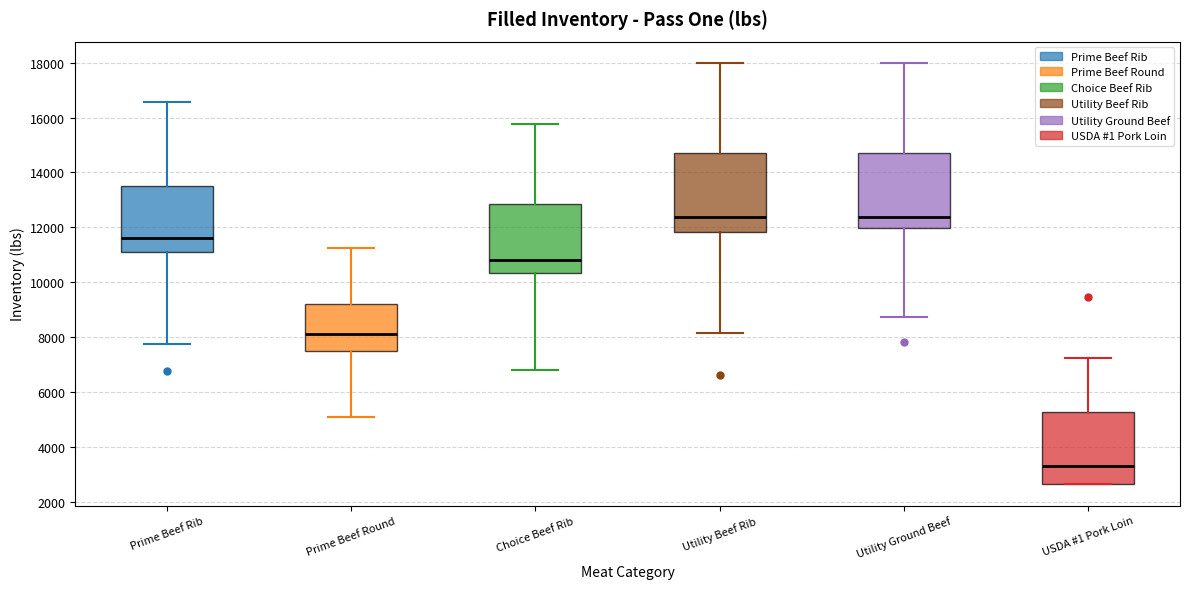

Reading left to right, read every box against the y-axis: the position of its median line, the range the box covers, and the ends of its whiskers. The values are not printed on the chart, so give them approximately, as read against the axis.

Prime Beef Rib: median 11600, box 11000 to 13400, whiskers 7800 to 16600
Prime Beef Round: median 8200, box 7400 to 9200, whiskers 5200 to 11200
Choice Beef Rib: median 10800, box 10400 to 12800, whiskers 6800 to 15800
Utility Beef Rib: median 12400, box 11800 to 14800, whiskers 8200 to 18000
Utility Ground Beef: median 12400, box 12000 to 14800, whiskers 8800 to 18000
USDA #1 Pork Loin: median 3200, box 2600 to 5200, whiskers 2600 to 7200